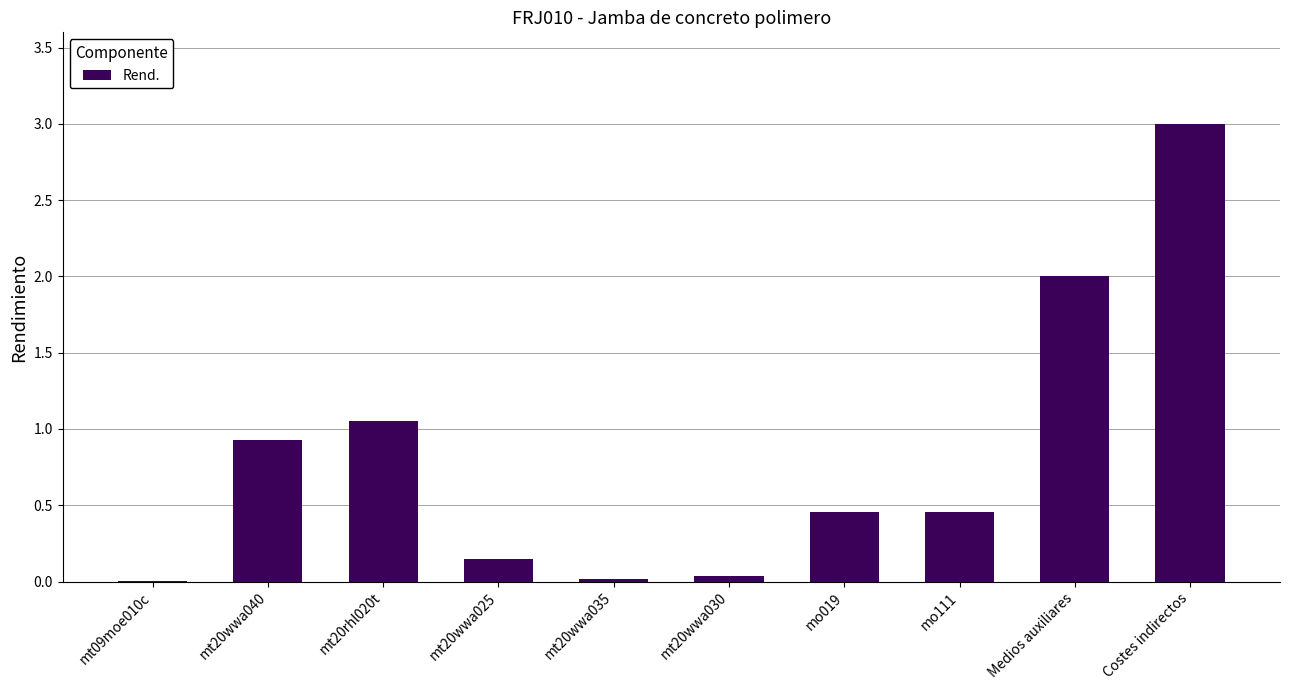

What is the greatest value displayed?

3.0